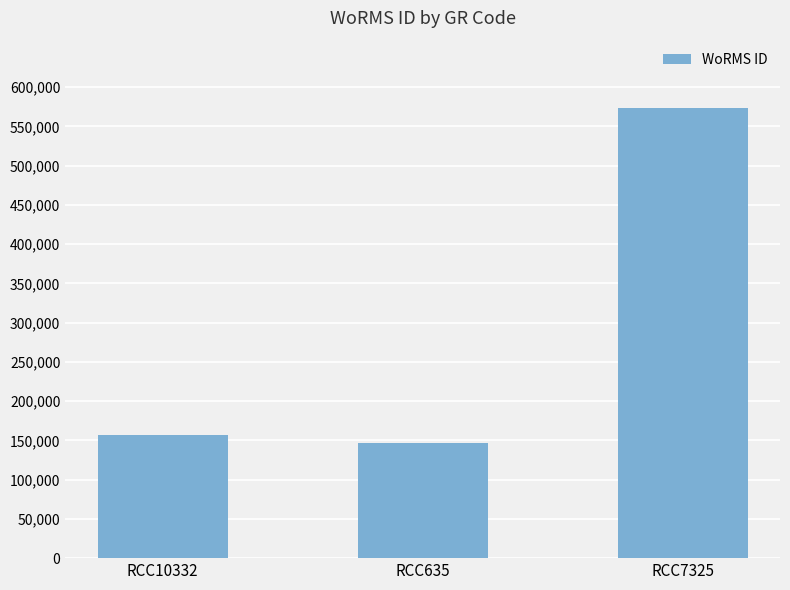

Reading left to right, transcribe all the data shown in this chart.

157084	146542	573354